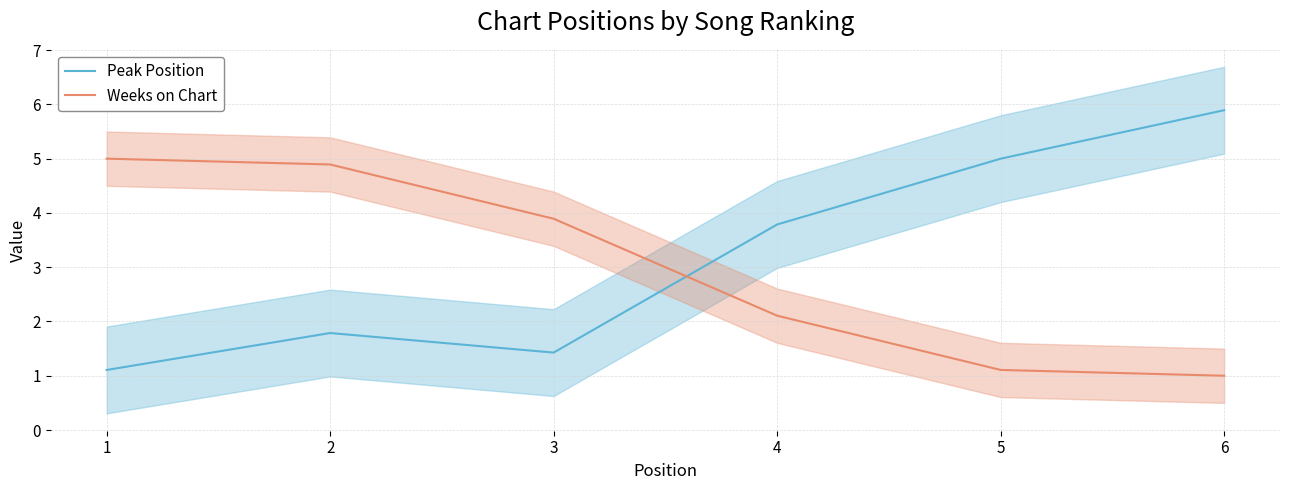

What is the minimum value shown in the chart?

1.0